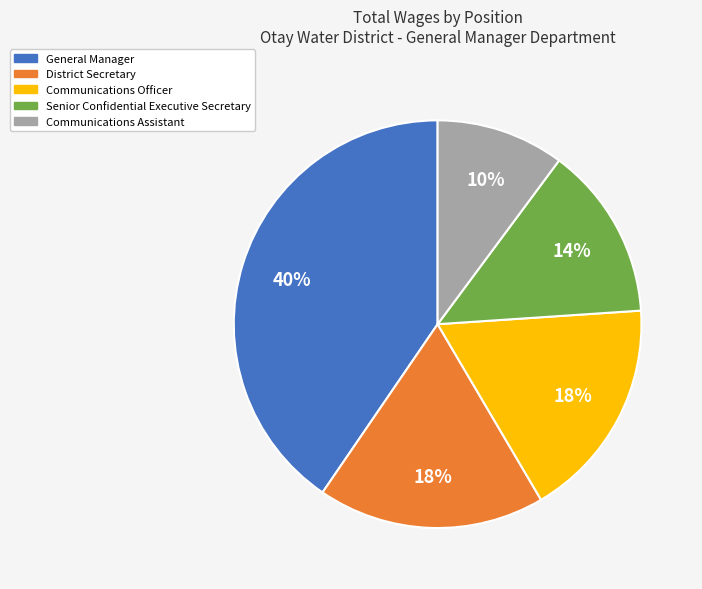

To the nearest percent, what is the difference between the Communications Officer and Senior Confidential Executive Secretary slice percentages?

4%